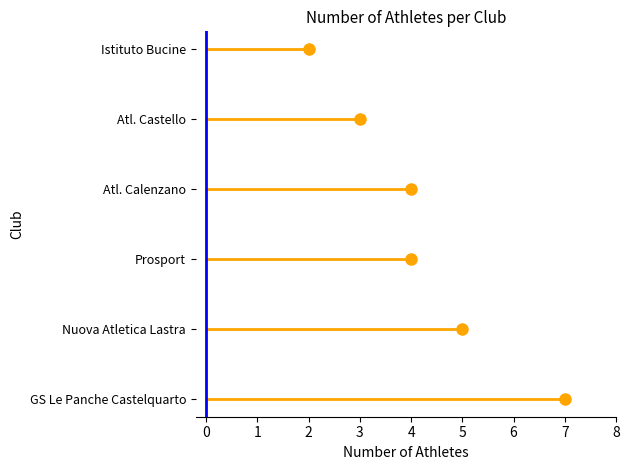

Count the values in the range 3 to 5.

4